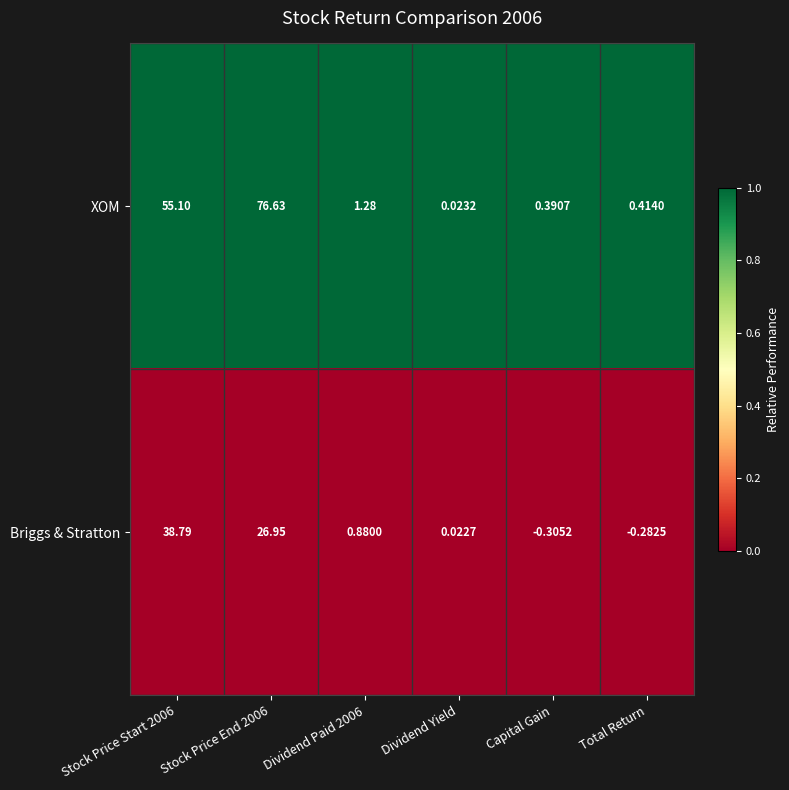

Rank the series by their average value, from highest to lowest.

XOM, Briggs & Stratton